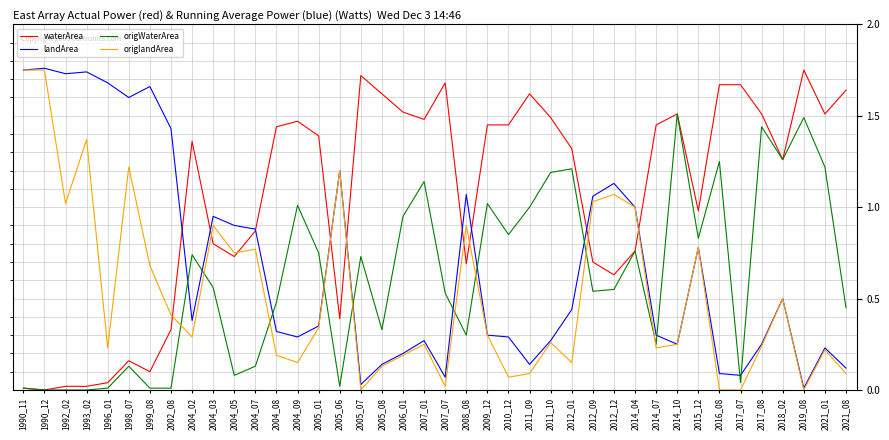

Is the value of origlandArea at 2009_12 greater than the value of landArea at 2002_08?

No